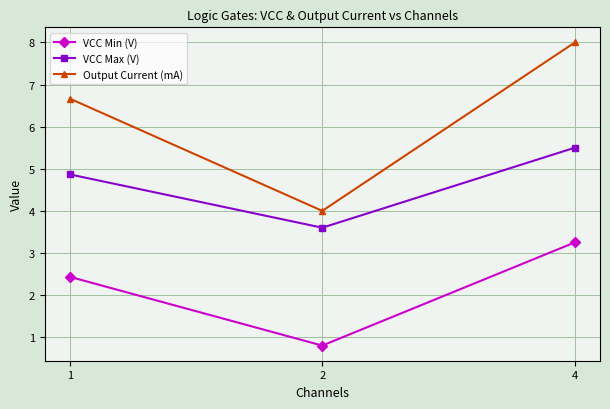

Read the Output Current (mA) value at 2.

4.0